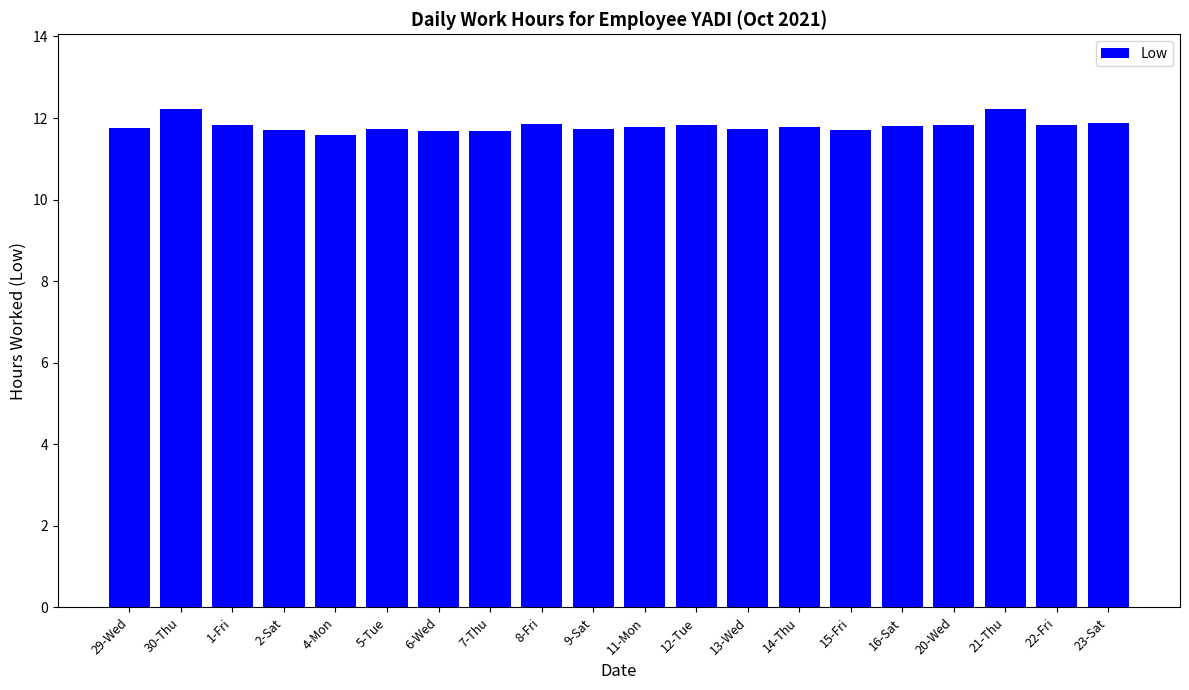

What is the ratio of the value at 4-Mon to the value at 21-Thu?

0.9